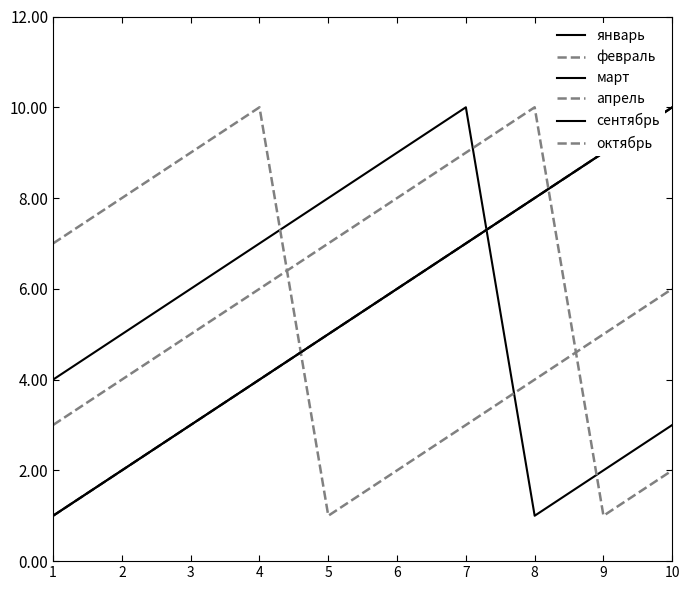

Does the chart have visible grid lines?

No